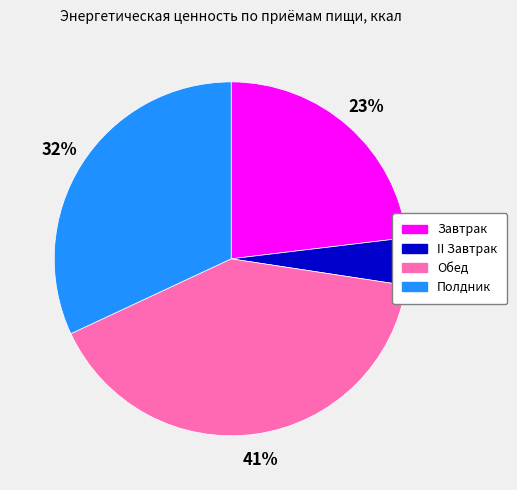

Is it true that Обед is 41% of the pie?

True